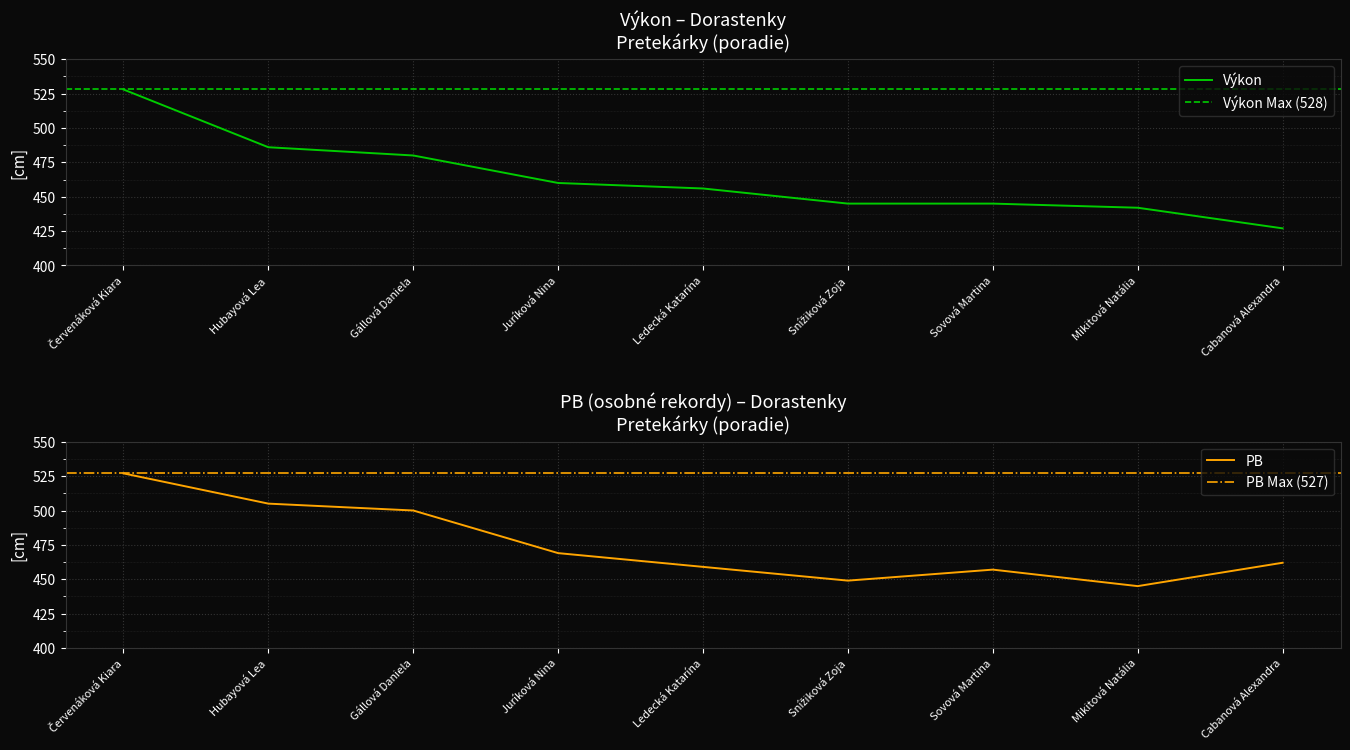

At which category is the sum across all series the highest?

Červenáková Kiara